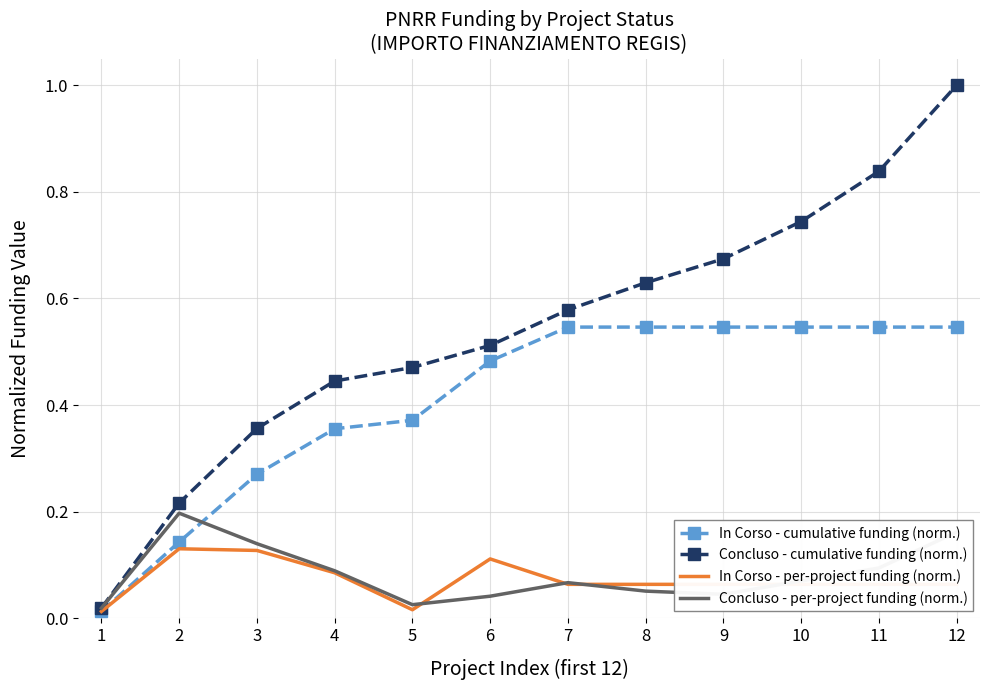

Rank the series by their maximum value, from lowest to highest.

In Corso - per-project funding (norm.), Concluso - per-project funding (norm.), In Corso - cumulative funding (norm.), Concluso - cumulative funding (norm.)